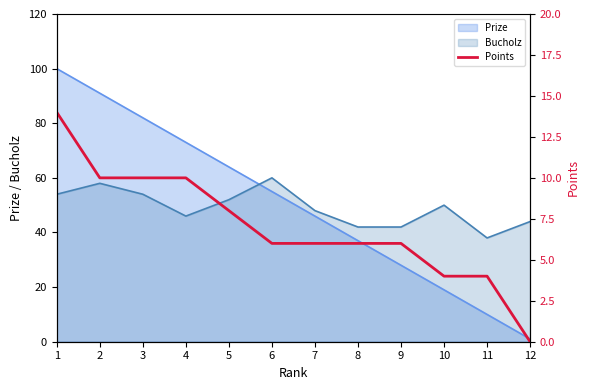

How many values are below 6?

3